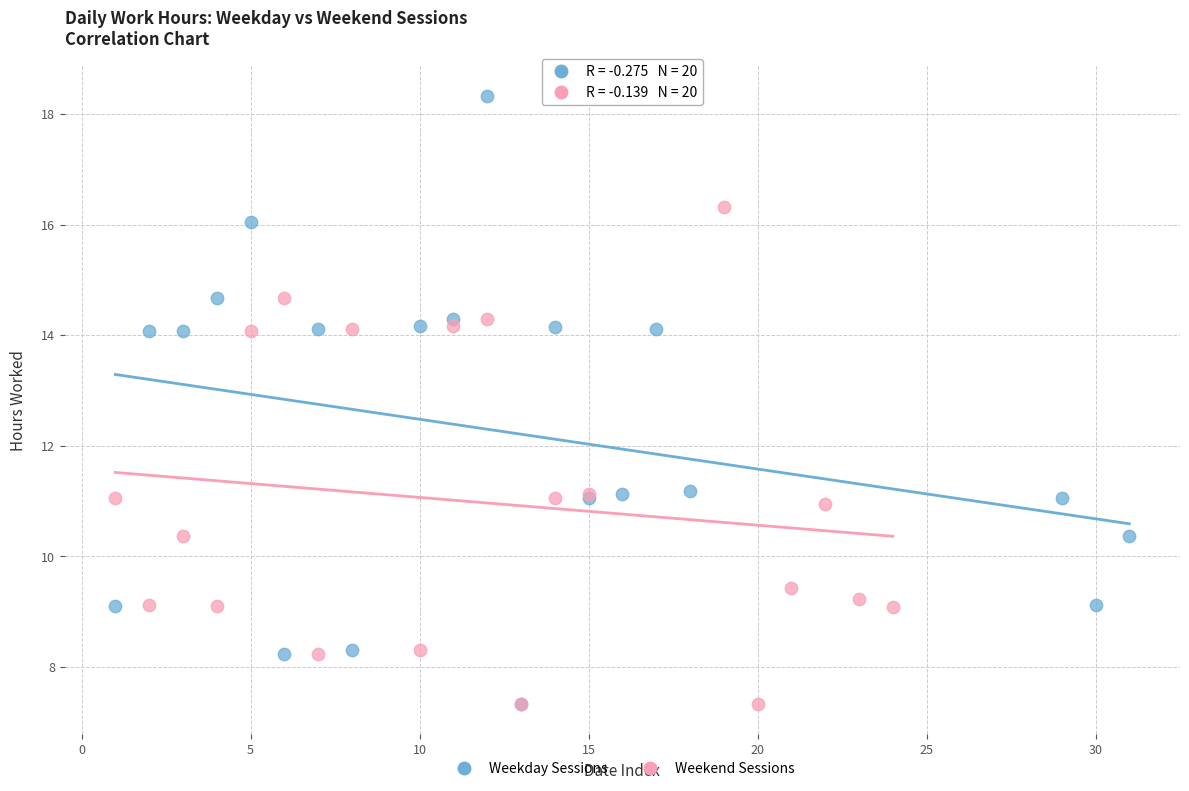

Which series has the widest spread of Y values?

Weekday Sessions